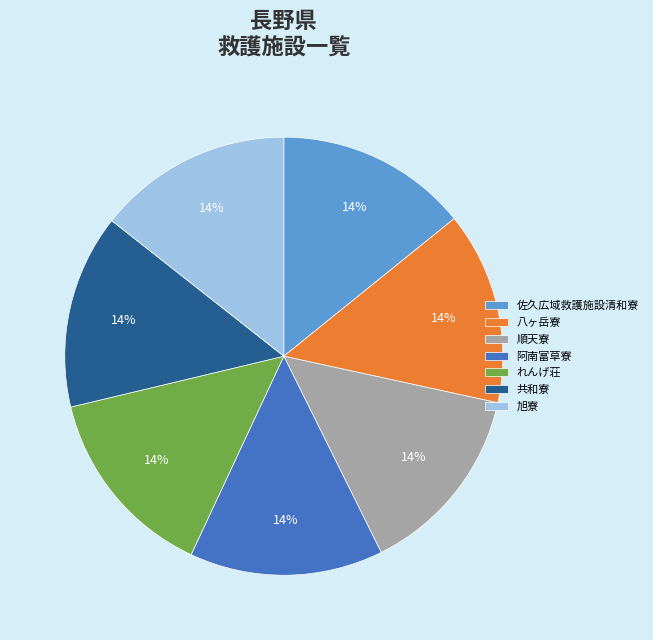

Is the sum of れんげ荘 and 旭寮 greater than half?

No